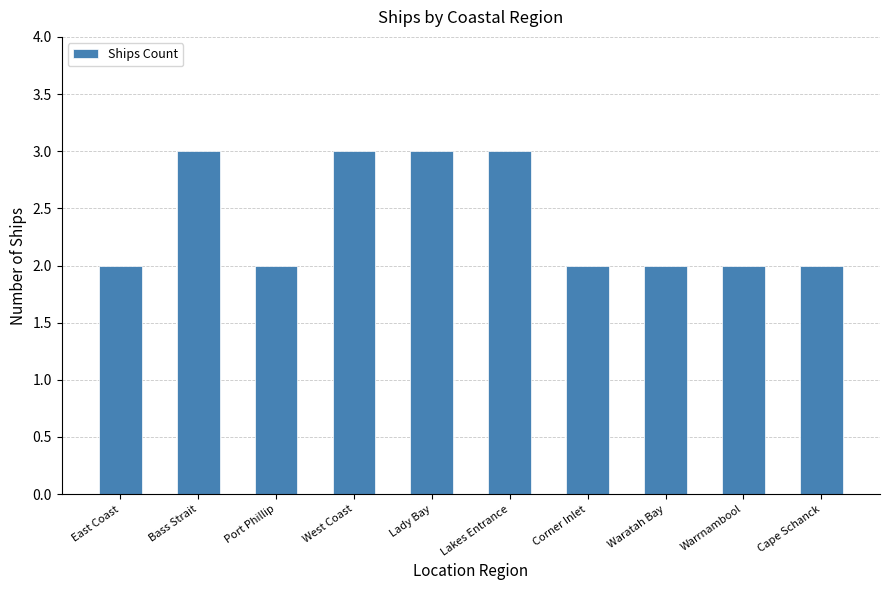

What is the difference between the maximum and minimum values?

1